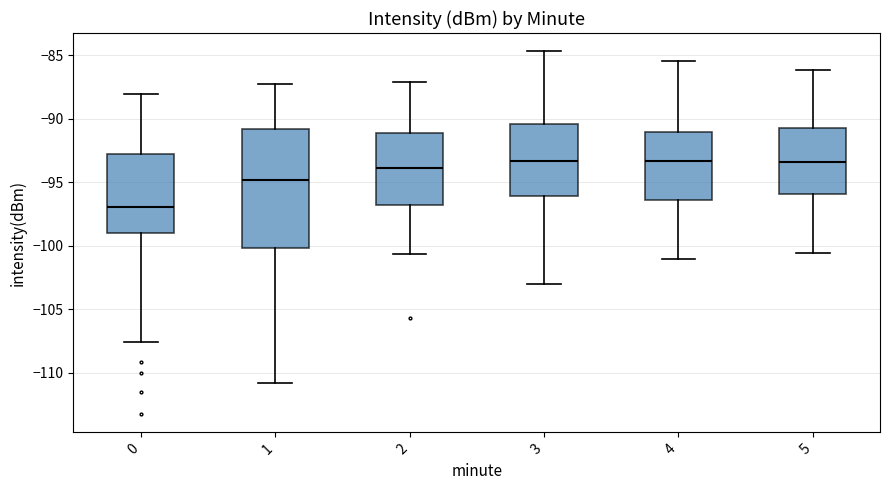

Where does the median line of the box at x = 5 sit on the y-axis? The values are not printed on the chart, so give them approximately, as read against the axis.

-93.5